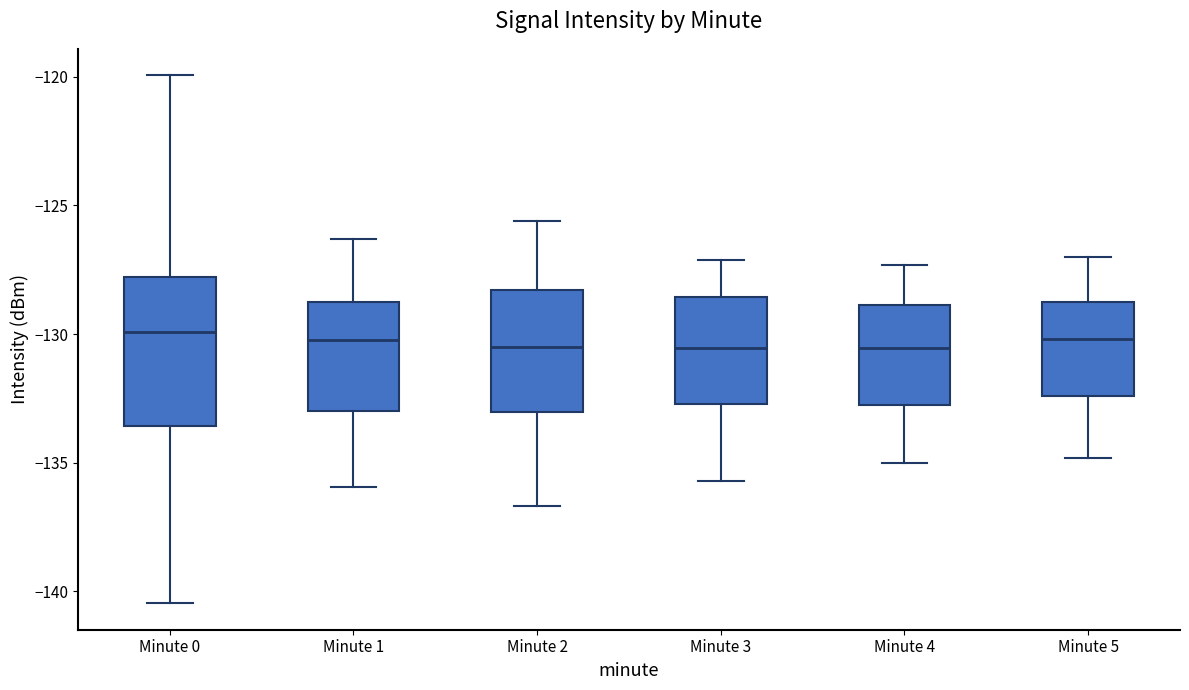

Where is the upper edge of the box for Minute 4 on the y-axis? The values are not printed on the chart, so give them approximately, as read against the axis.

-129.0